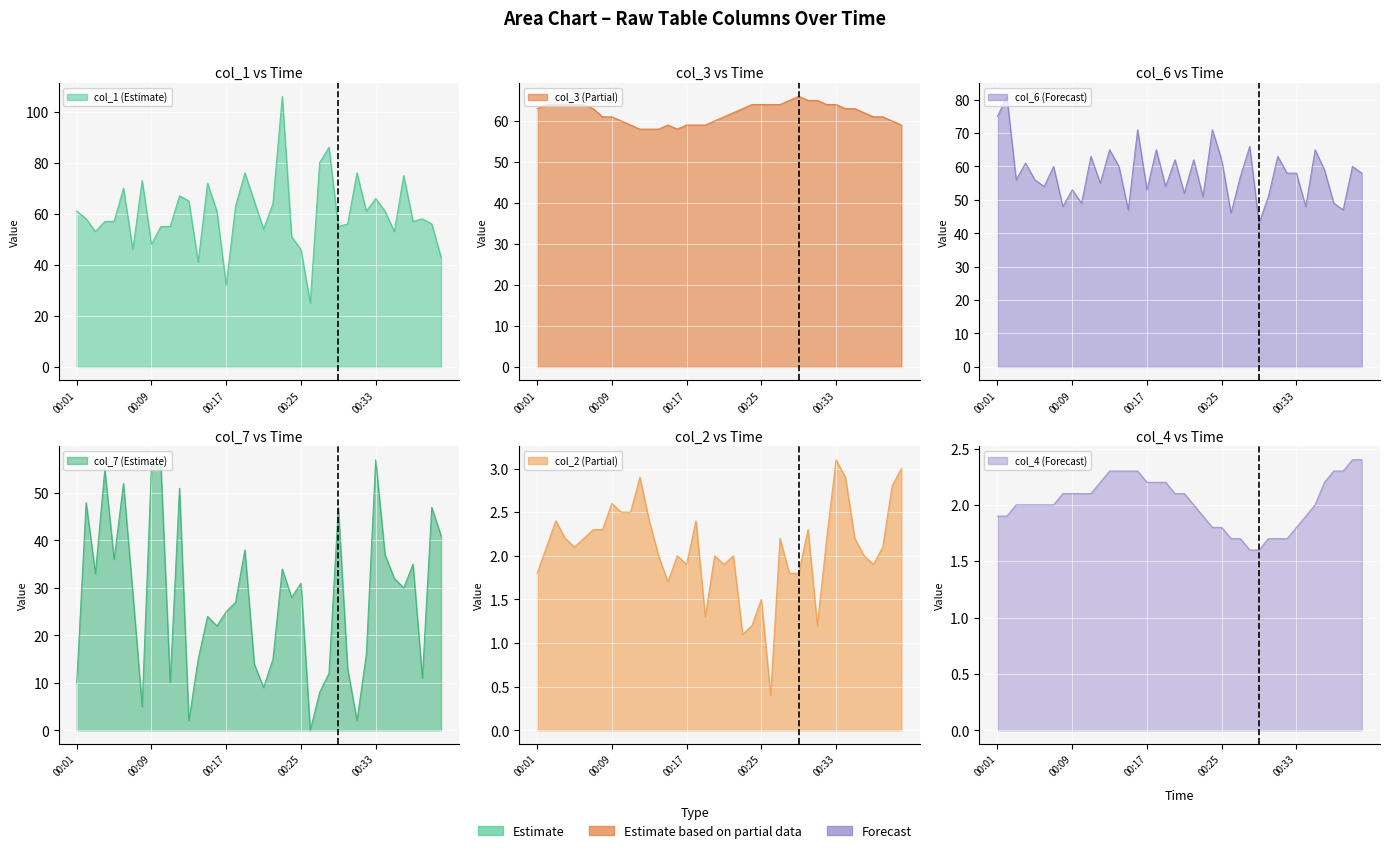

How many col_3 values are between 60 and 64?

26